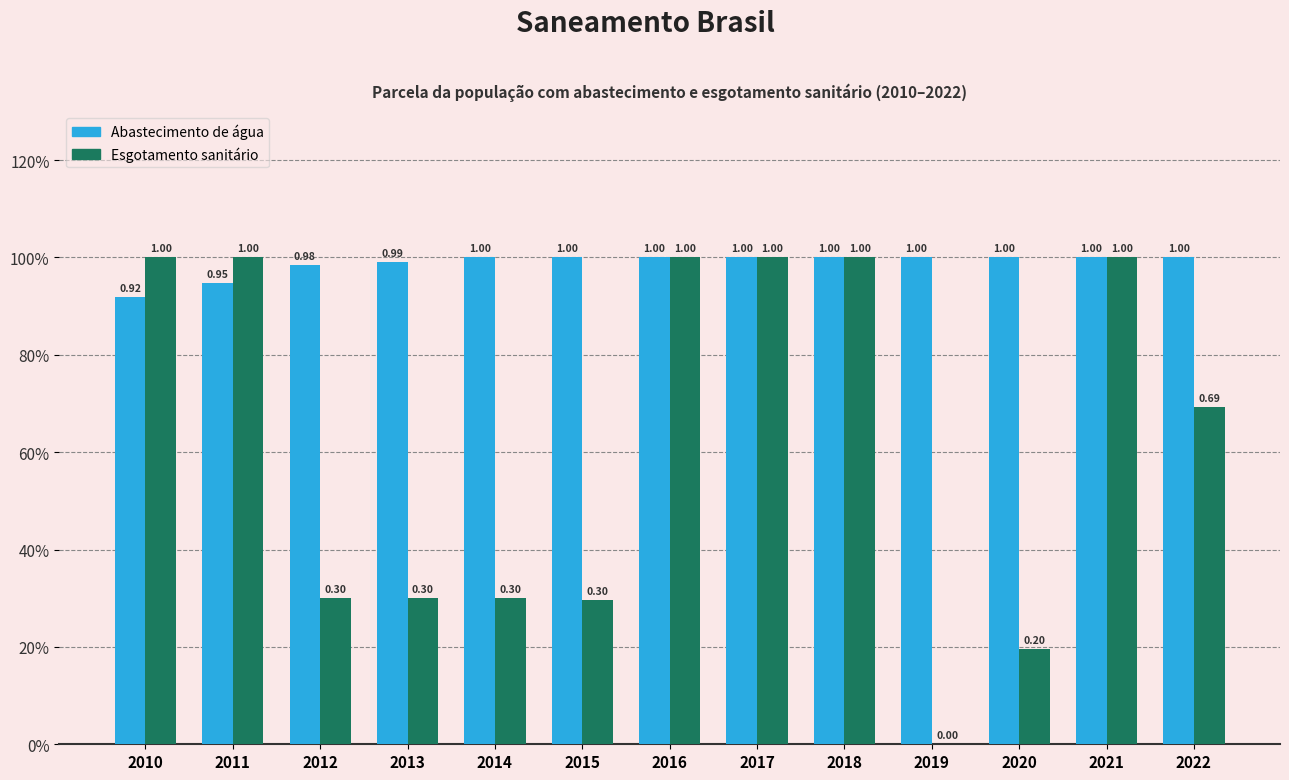

Reading left to right, what are all the values shown in this chart?

Parcela populacao com abastecimento: 0.9	0.9	1.0	1.0	1.0	1.0	1.0	1.0	1.0	1.0	1.0	1.0	1.0
Parcela populacao com esgotamento: 1.0	1.0	0.3	0.3	0.3	0.3	1.0	1.0	1.0	0.0	0.2	1.0	0.7